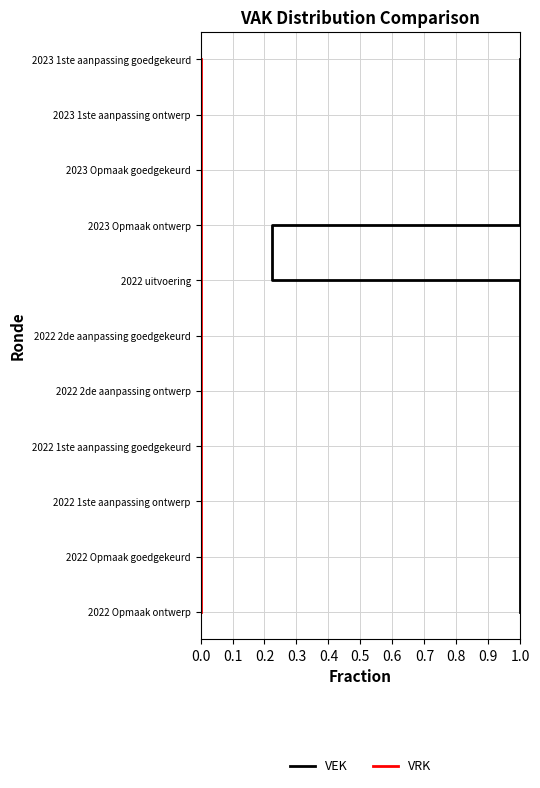

True or false: VRK has more than 2 interior local peaks.

False